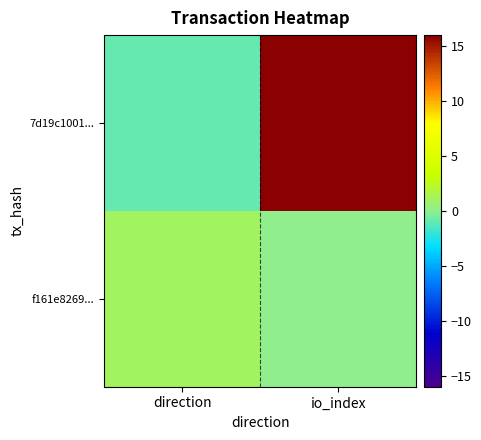

At which category is the sum across all series the highest?

io_index